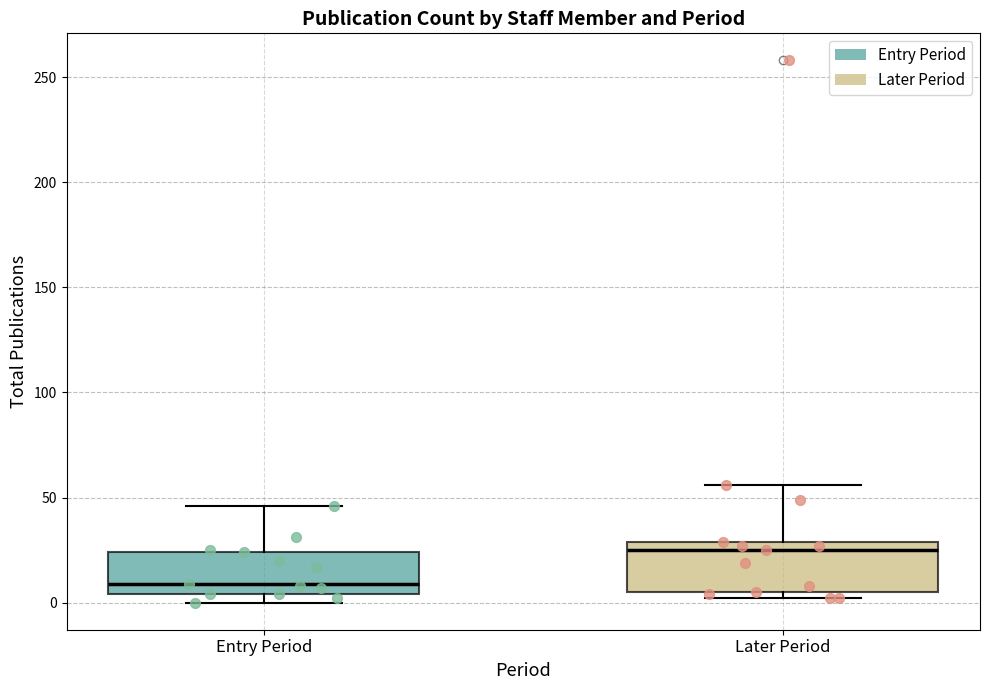

Reading left to right, transcribe this box plot: for each box, give where its median line is, the range the box spans, and where its two whiskers end, as read against the y-axis. The values are not printed on the chart, so give them approximately, as read against the axis.

Entry Period: median 10, box 5 to 25, whiskers 0 to 45
Later Period: median 25, box 5 to 30, whiskers 0 to 55